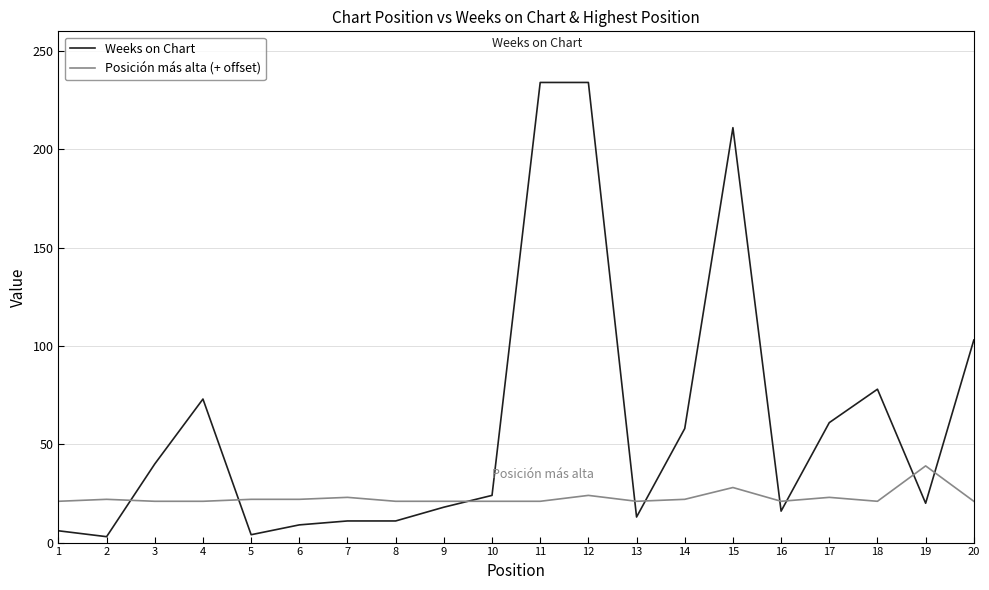

The value of Posición más alta (+ offset) at 7 is 23. True or false?

True